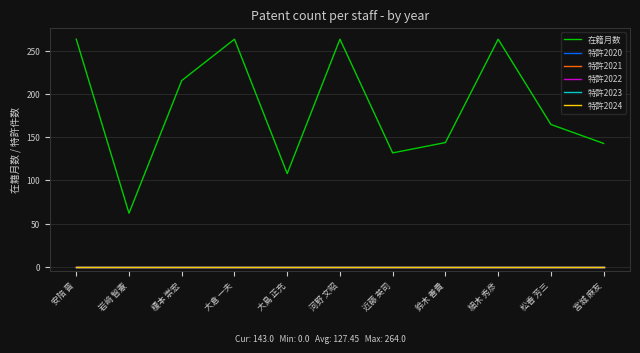

Which series changed the most between 岩﨑 智憲 and 河野 文昭?

在籍月数